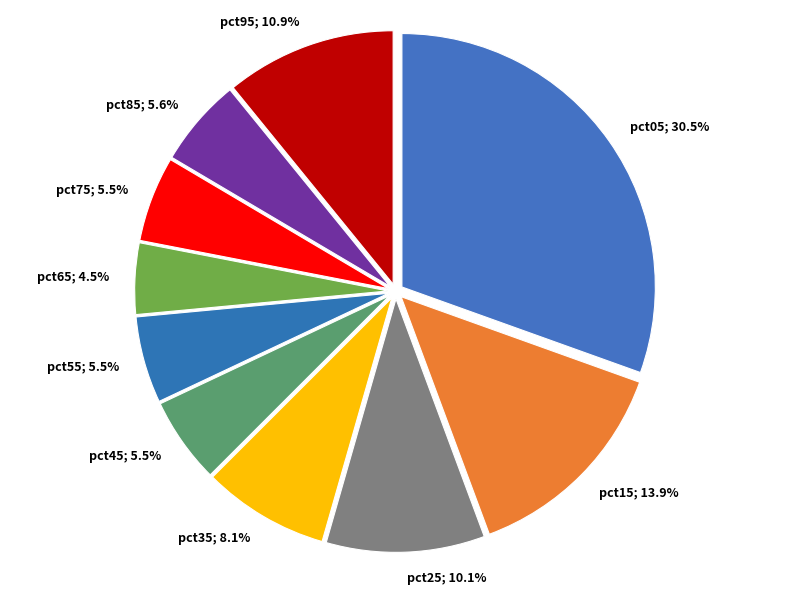

What percentage is the pct85 slice, to the nearest percent?

6%